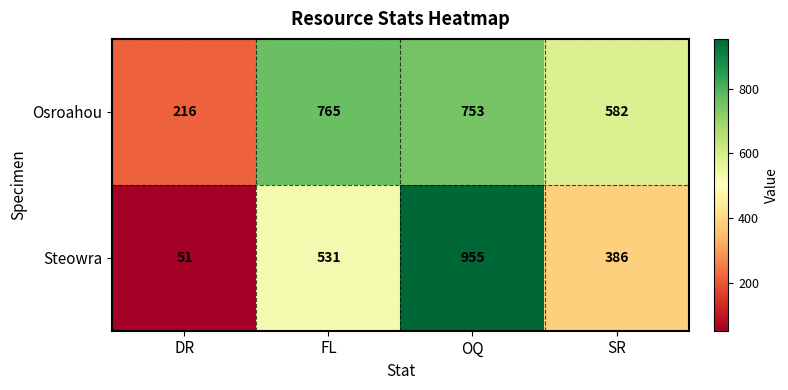

At which label does Steowra reach its minimum?

DR